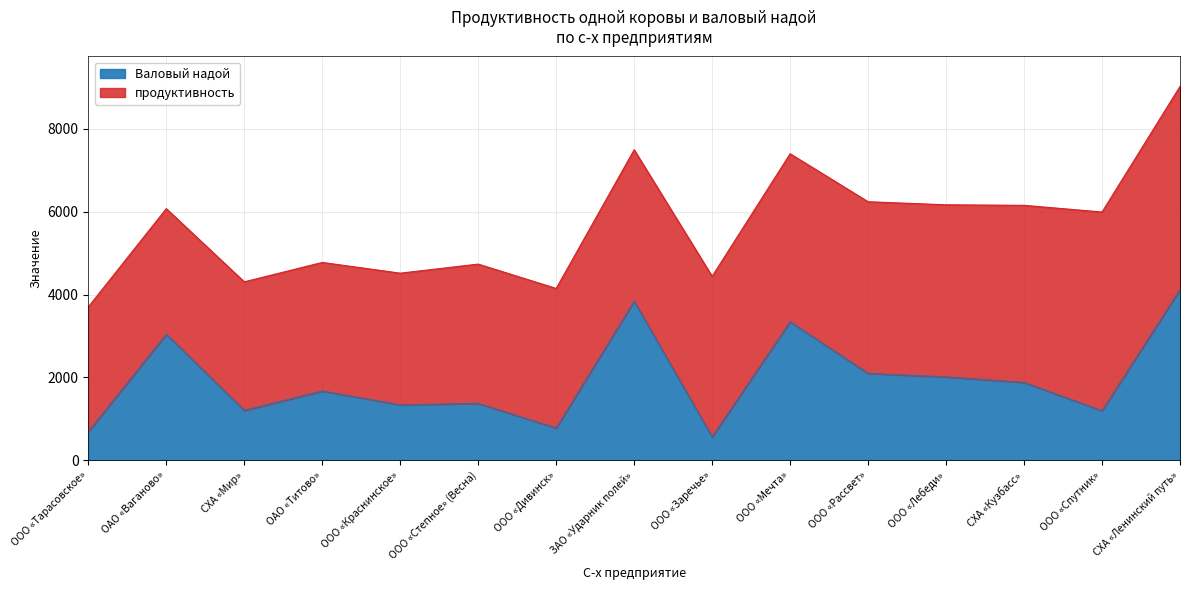

Does the chart have visible grid lines?

Yes